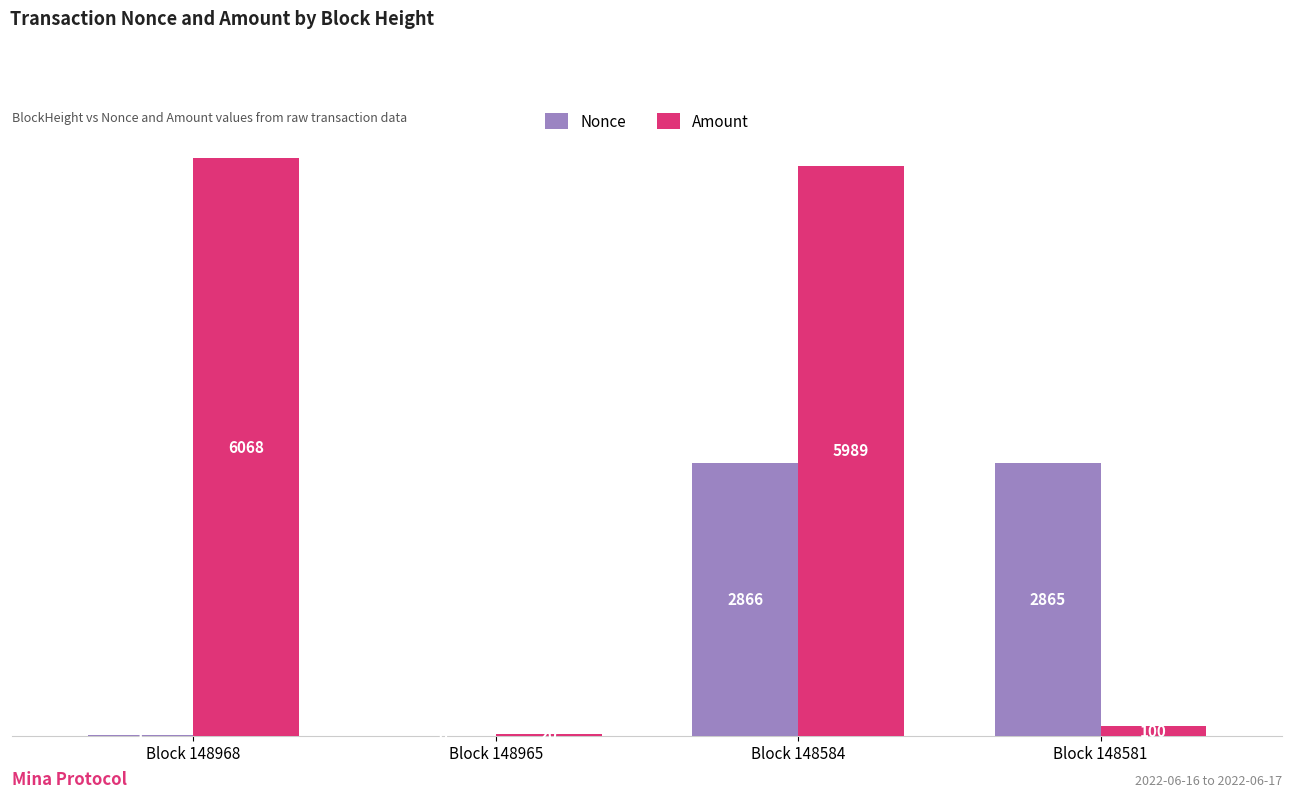

What is the sum of the Amount values at Block 148581 and Block 148965?

120.0